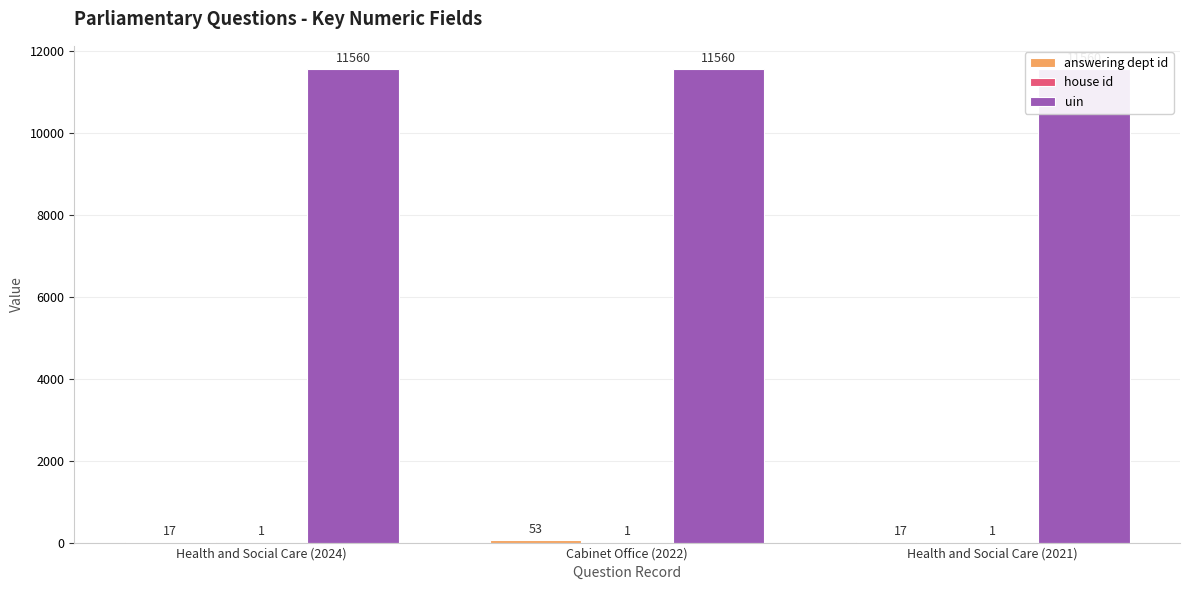

The answering dept id series shows 17 at Health and Social Care (2021). True or false?

True